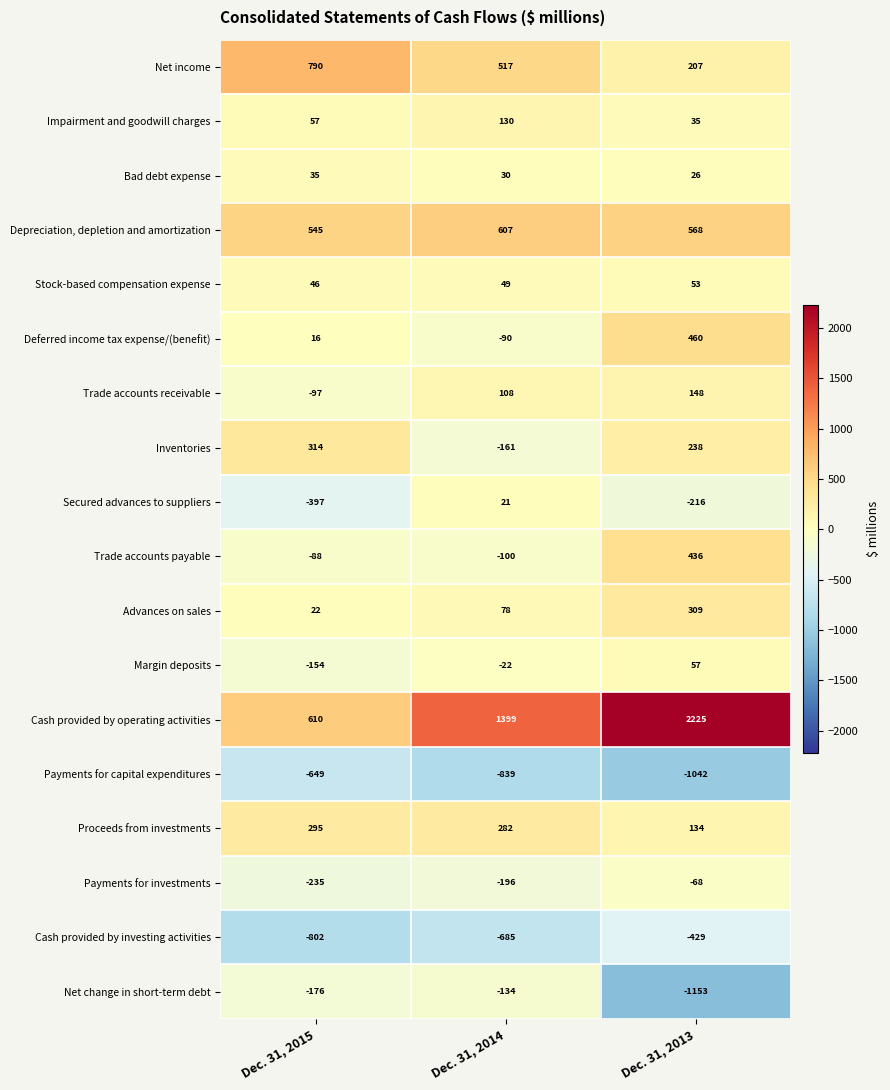

How many values in the Impairment and goodwill charges series are below 57?

1